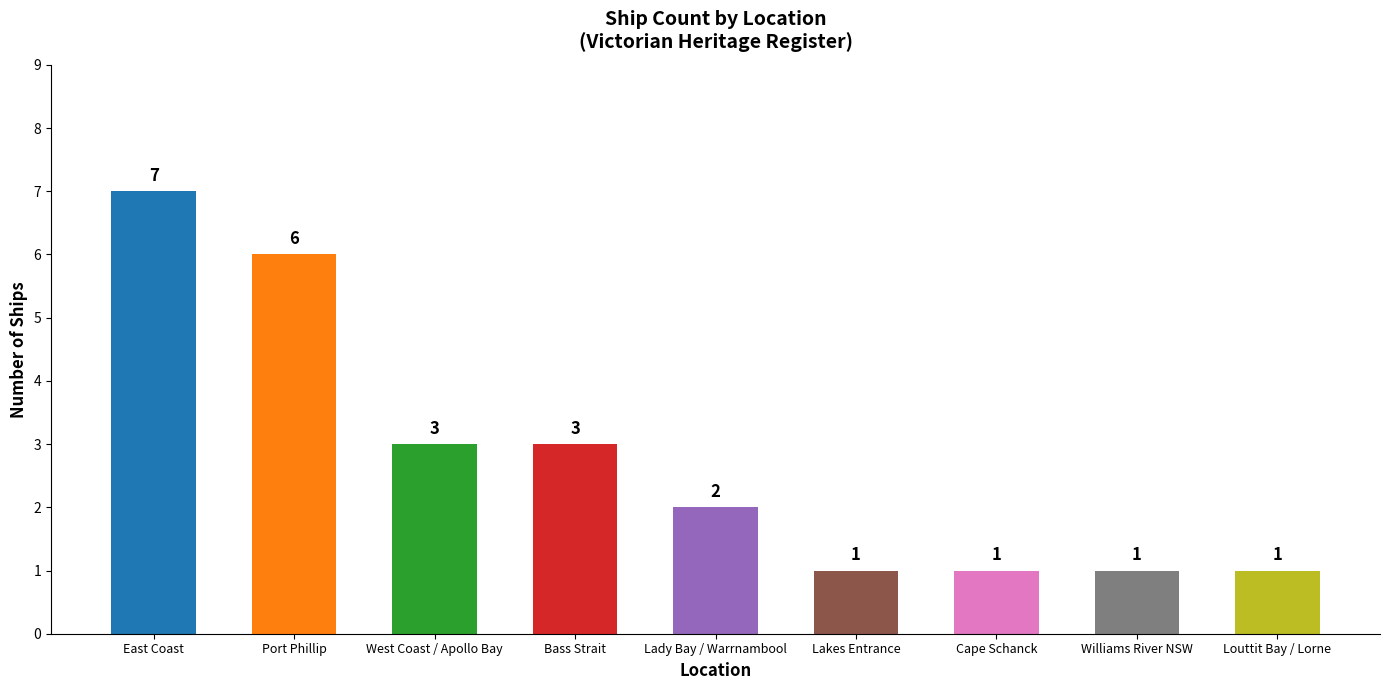

Reading right to left, what are all the values shown in this chart?

Louttit Bay / Lorne=1	Williams River NSW=1	Cape Schanck=1	Lakes Entrance=1	Lady Bay / Warrnambool=2	Bass Strait=3	West Coast / Apollo Bay=3	Port Phillip=6	East Coast=7